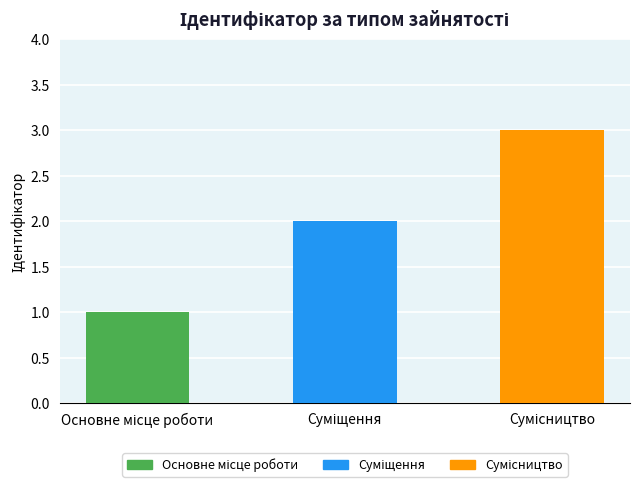

Between Сумісництво and Суміщення, which is larger?

Сумісництво